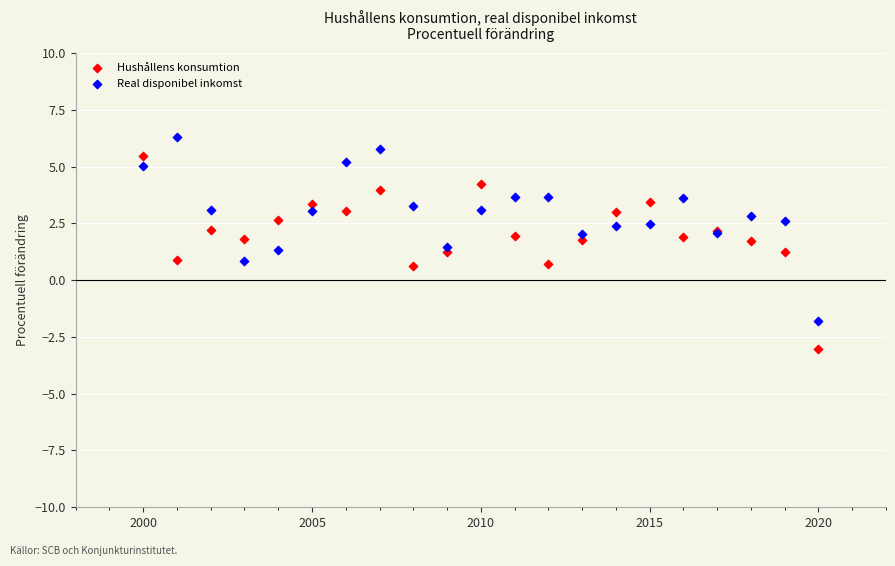

Which series contains the lowest Y value?

Hushållens konsumtion